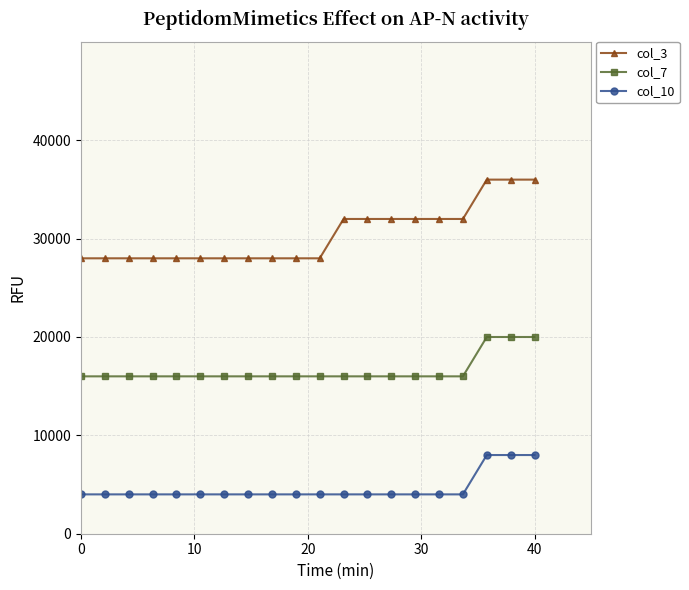

What is the smallest value displayed?

4000